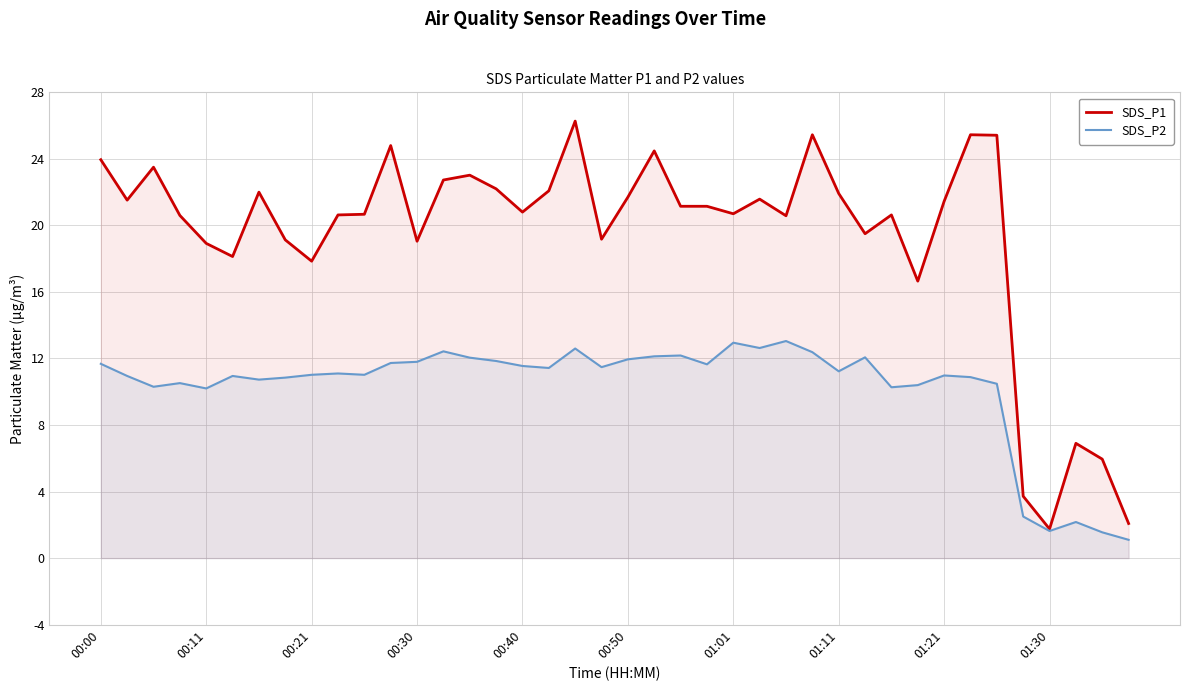

The SDS_P1 series shows 32.4 at 30. True or false?

False